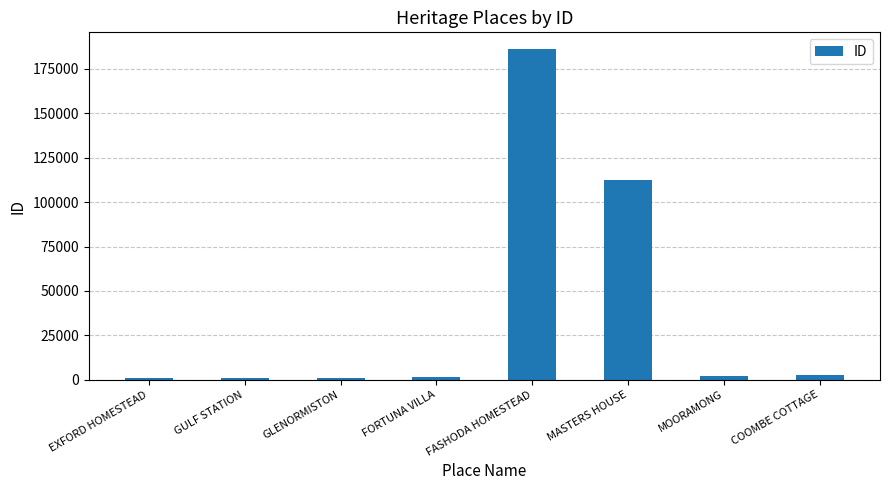

Is it true that the value at EXFORD HOMESTEAD is 832?

True